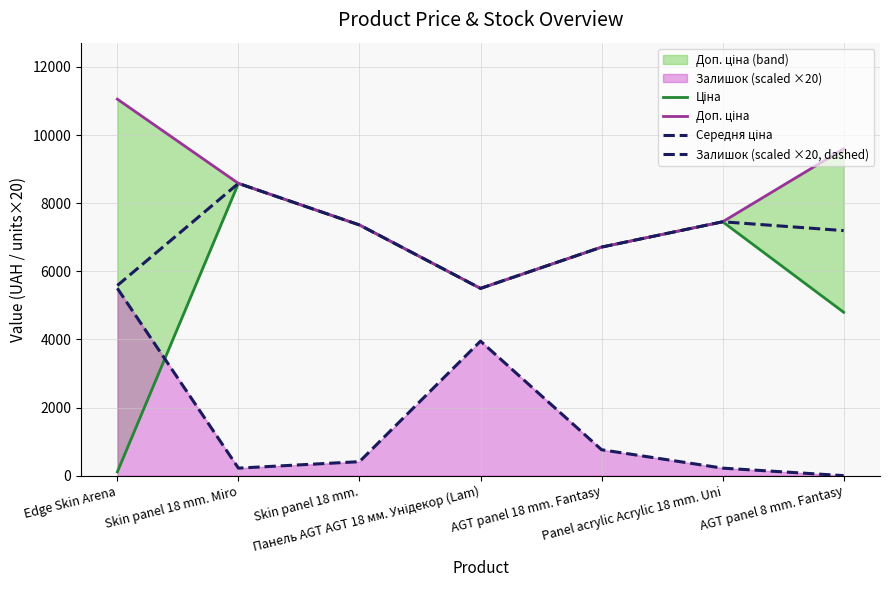

How many values in the Залишок (scaled ×20, dashed) series are below 410?

3